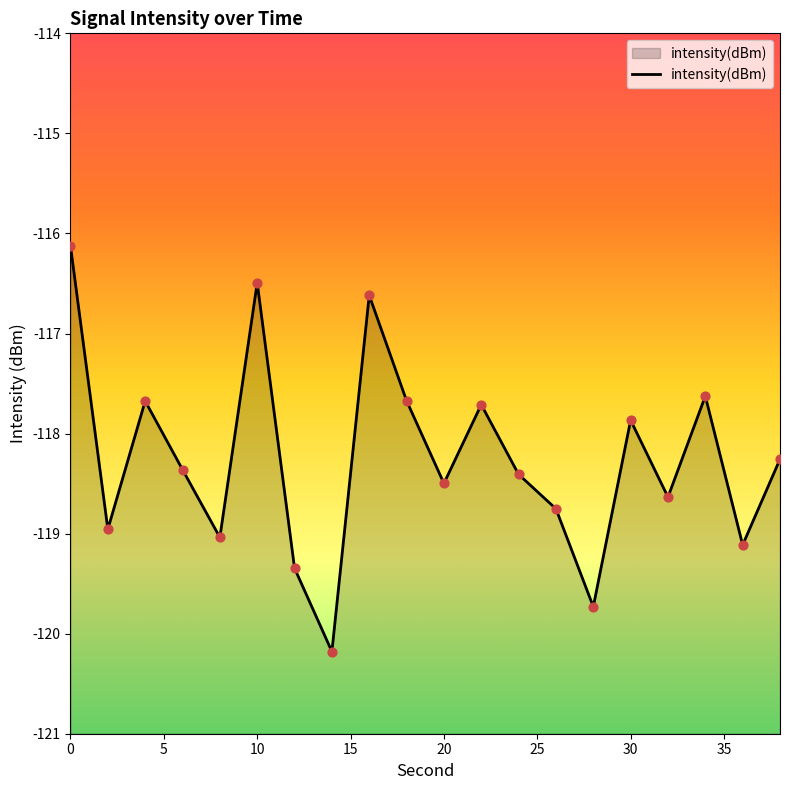

Between 10 and 34, which is larger?

10